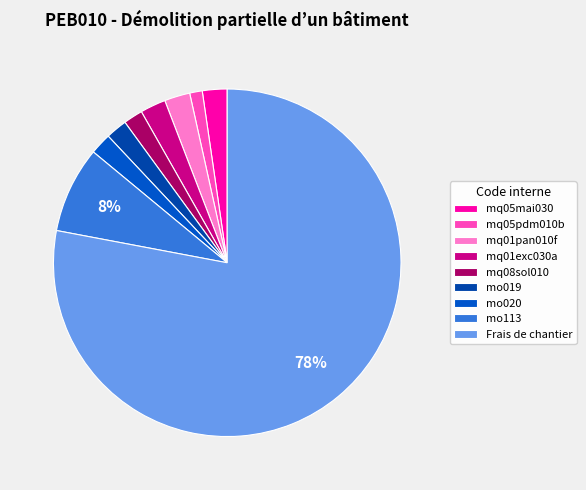

The mq05pdm010b slice represents 1% of the pie. True or false?

True